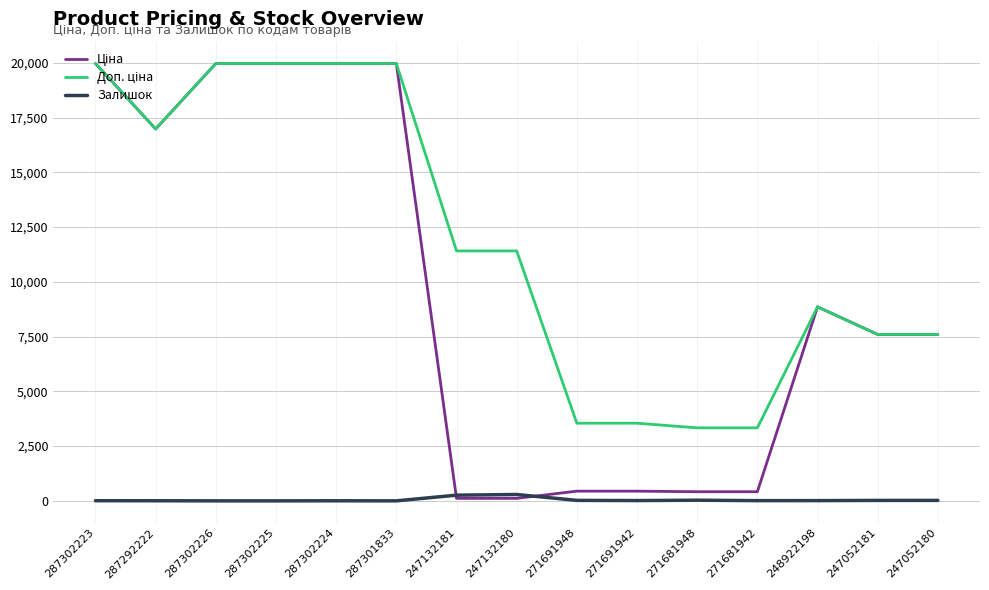

At which category does the chart reach its minimum across all series?

287302226